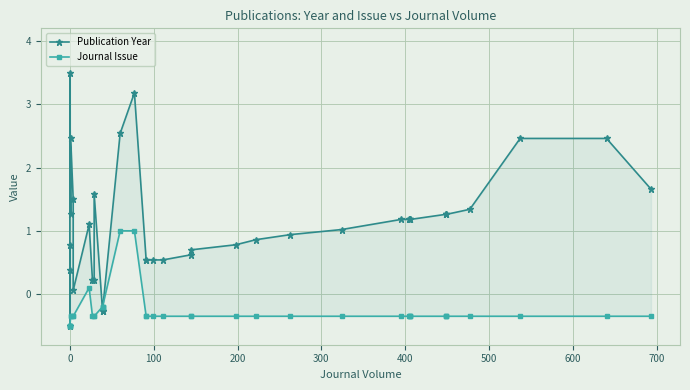

True or false: Journal Issue has more than 0 interior local peaks.

True